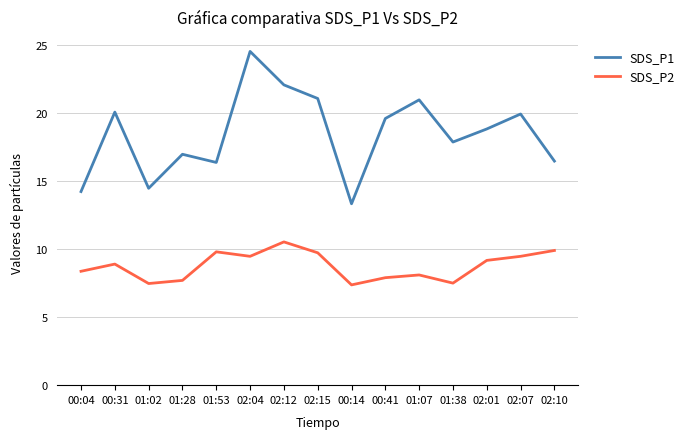

What is the sum of all SDS_P2 values?

131.4